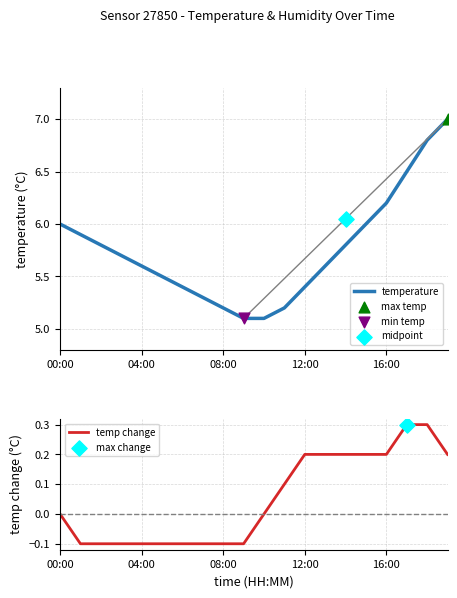

Which series has the largest total across all categories?

temperature